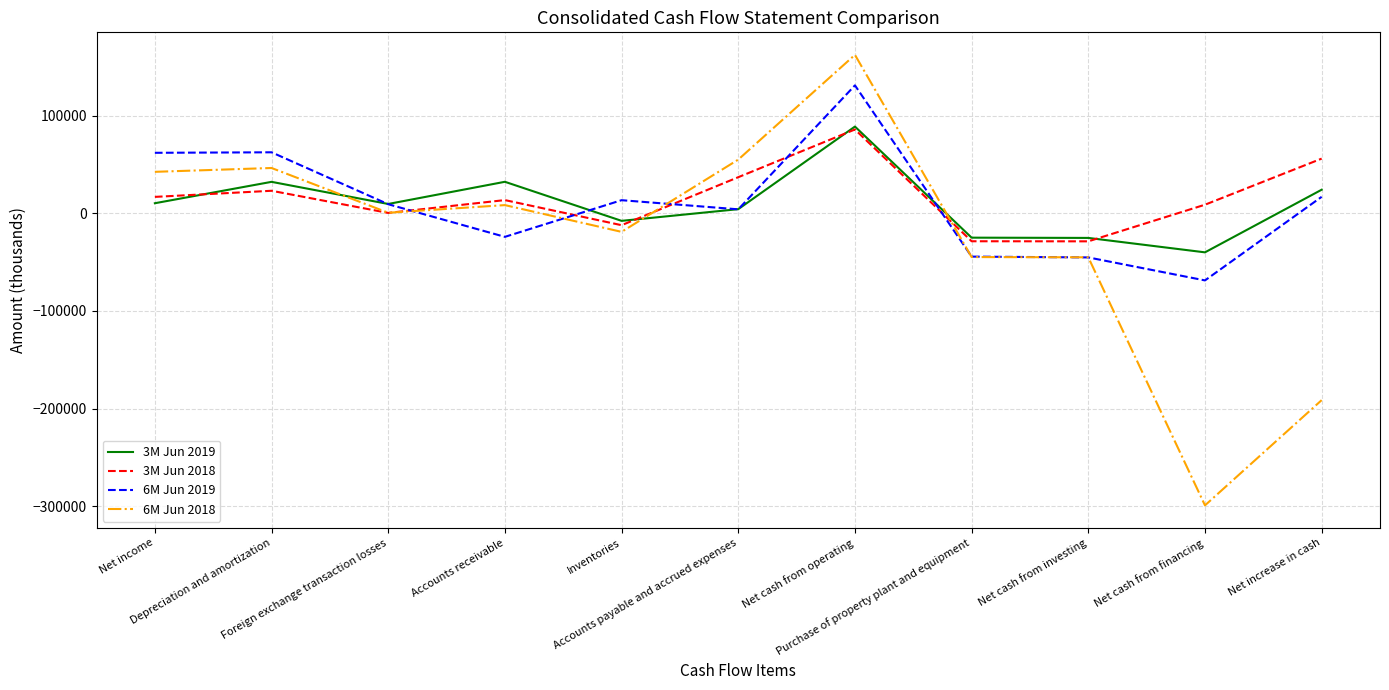

True or false: 3M Jun 2018 and 6M Jun 2019 intersect in this chart.

True